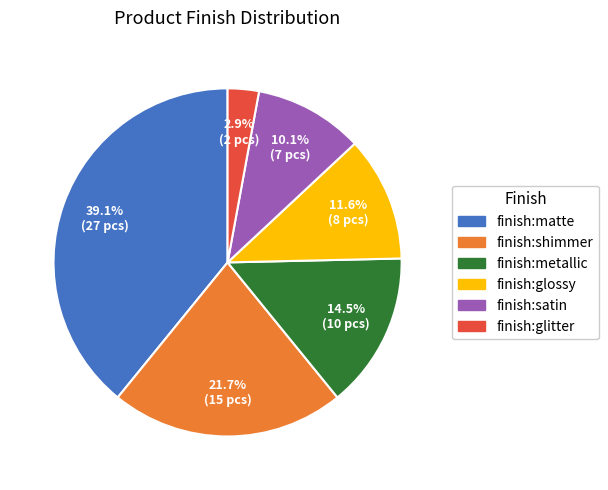

How many segments does this pie chart have?

6